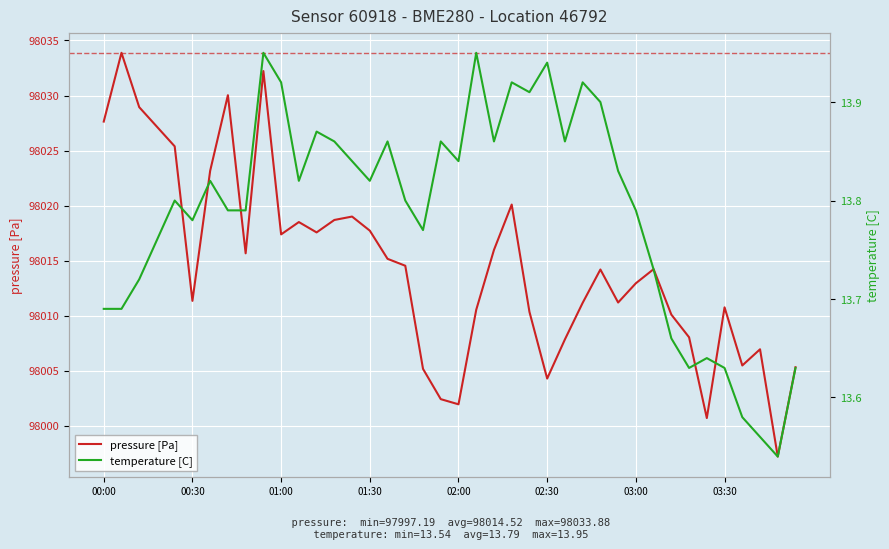

Does the chart display data point markers on the line(s)?

No